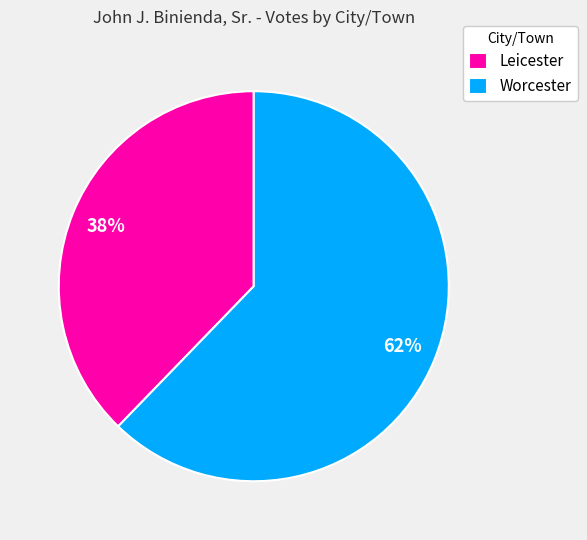

Is it true that Worcester is 71% of the pie?

False